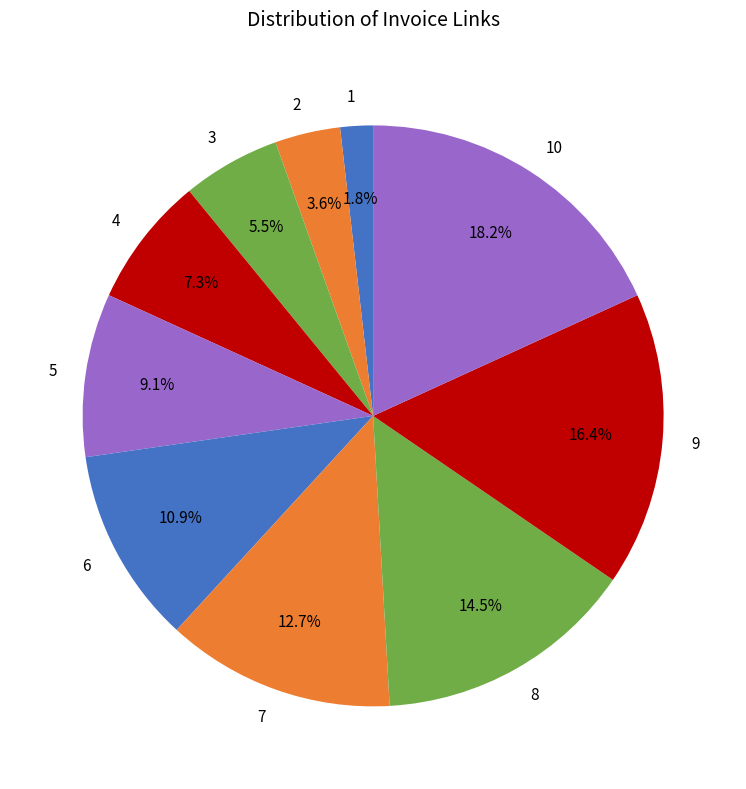

How many segments does this pie chart have?

10